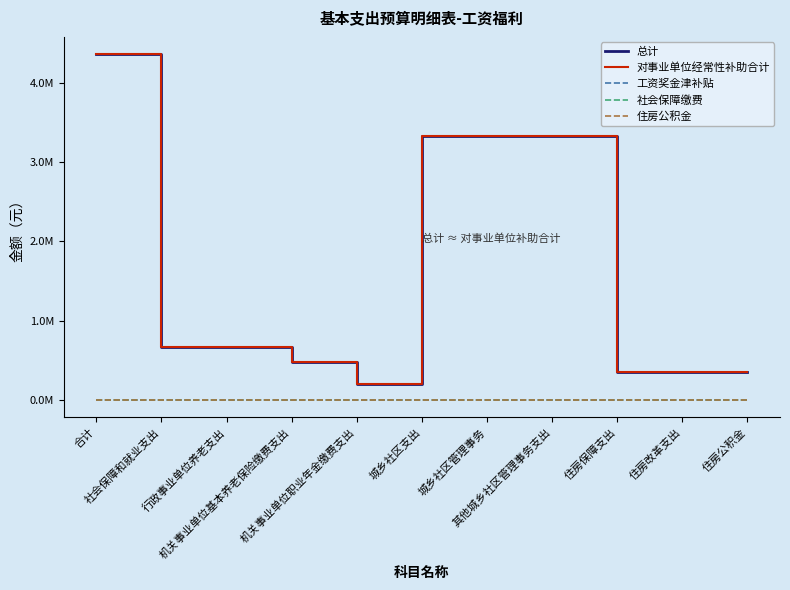

How many interior local valleys does the 对事业单位经常性补助合计 series have?

1